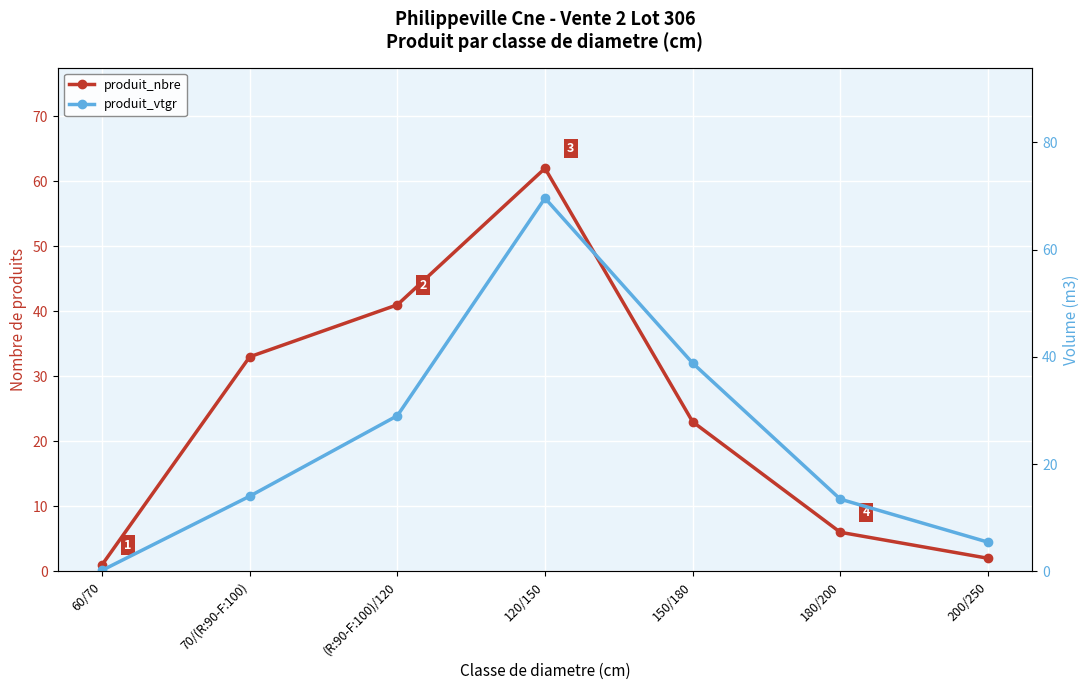

How many interior local peaks does the produit_nbre series have?

1